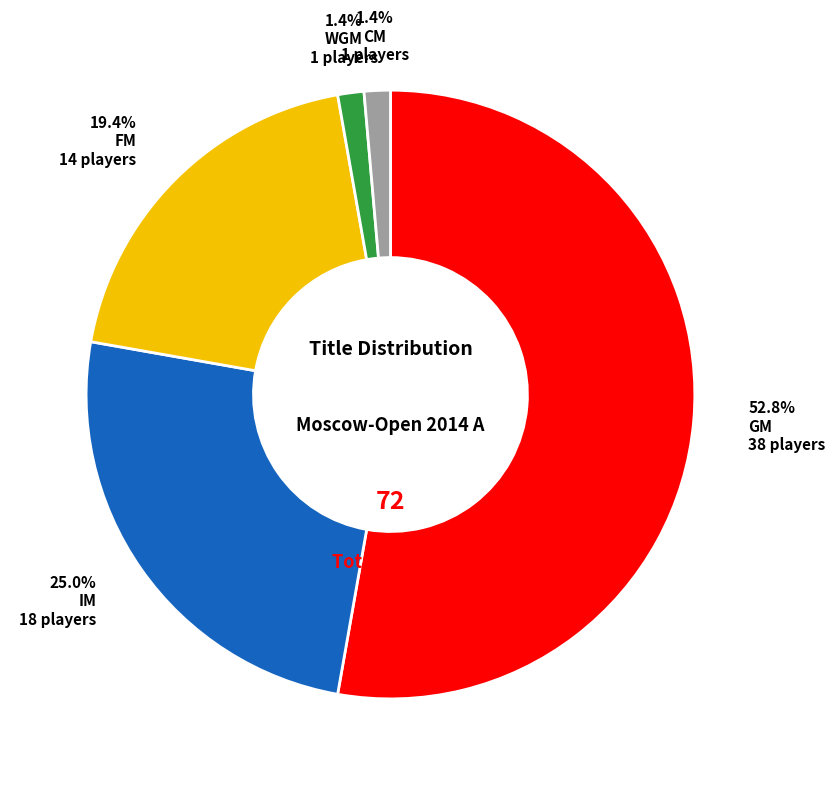

Is there any slice that represents more than half of the pie?

Yes